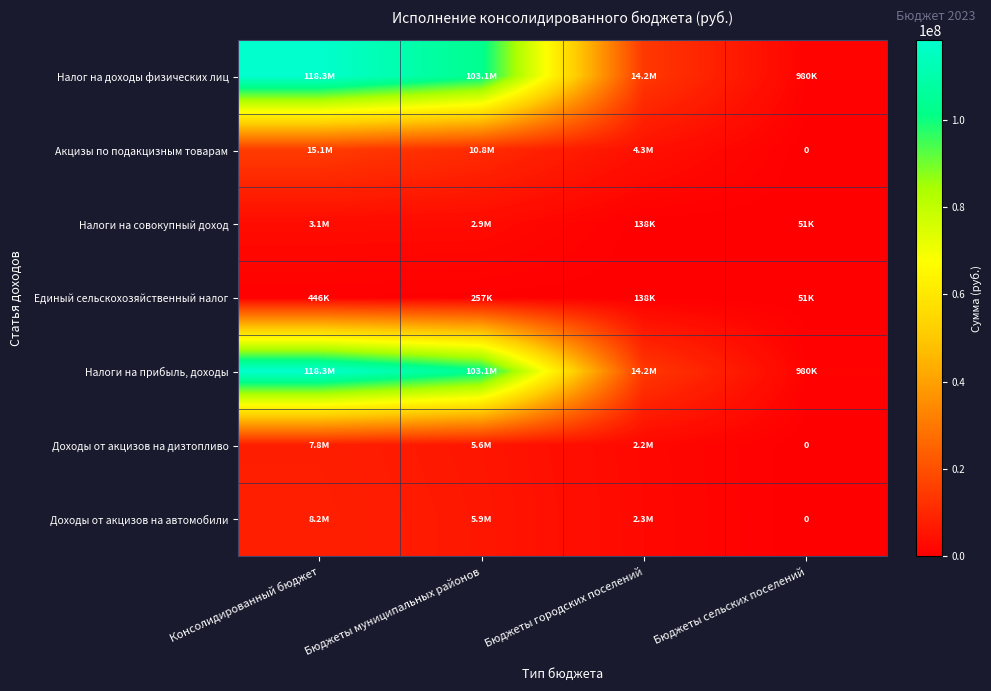

What is the maximum value for Акцизы по подакцизным товарам?

15079567.9